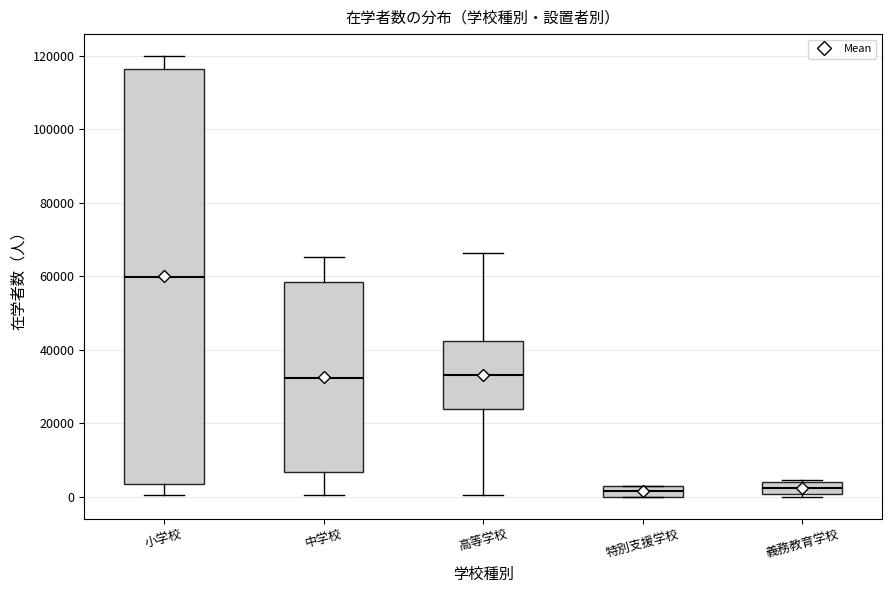

Comparing the boxes themselves (not the whiskers), which one is the tallest?

小学校